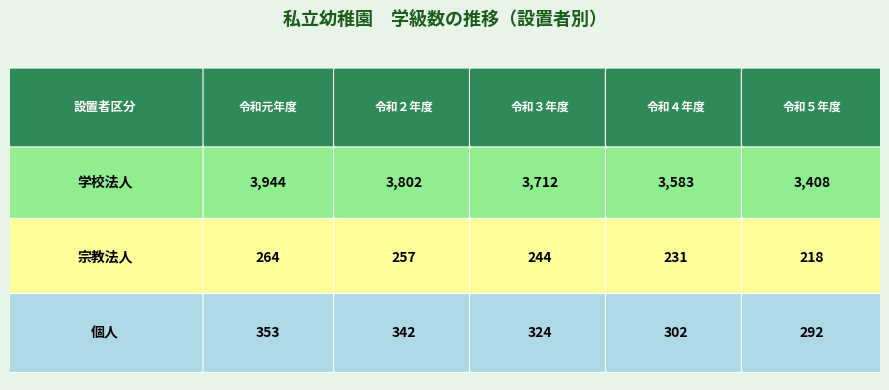

Reading left to right, list all the values displayed in this chart.

学校法人: 令和元年度=3944	令和２年度=3802	令和３年度=3712	令和４年度=3583	令和５年度=3408
宗教法人: 令和元年度=264	令和２年度=257	令和３年度=244	令和４年度=231	令和５年度=218
個人: 令和元年度=353	令和２年度=342	令和３年度=324	令和４年度=302	令和５年度=292